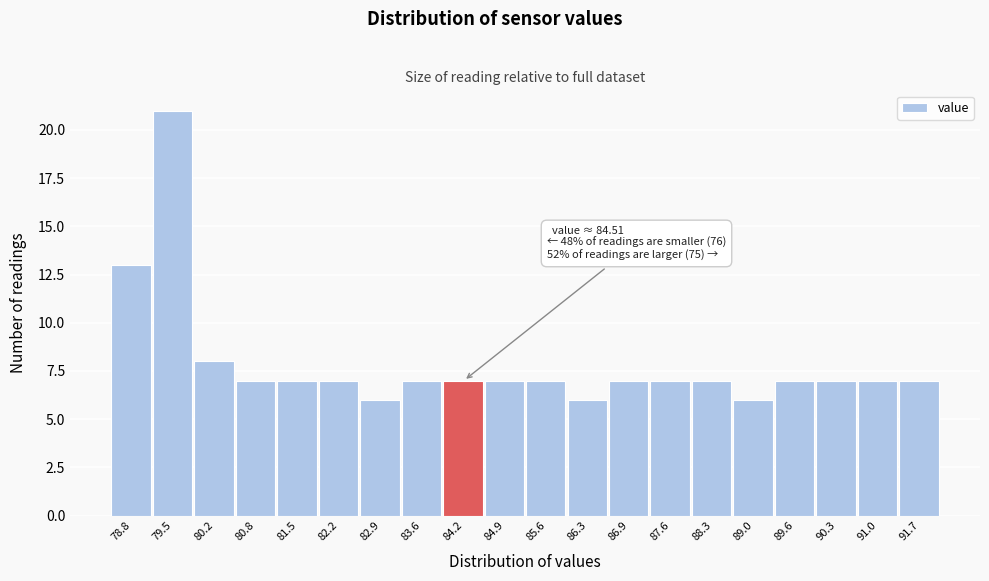

Which range on the x-axis has the tallest bar?

79.1 to 79.8